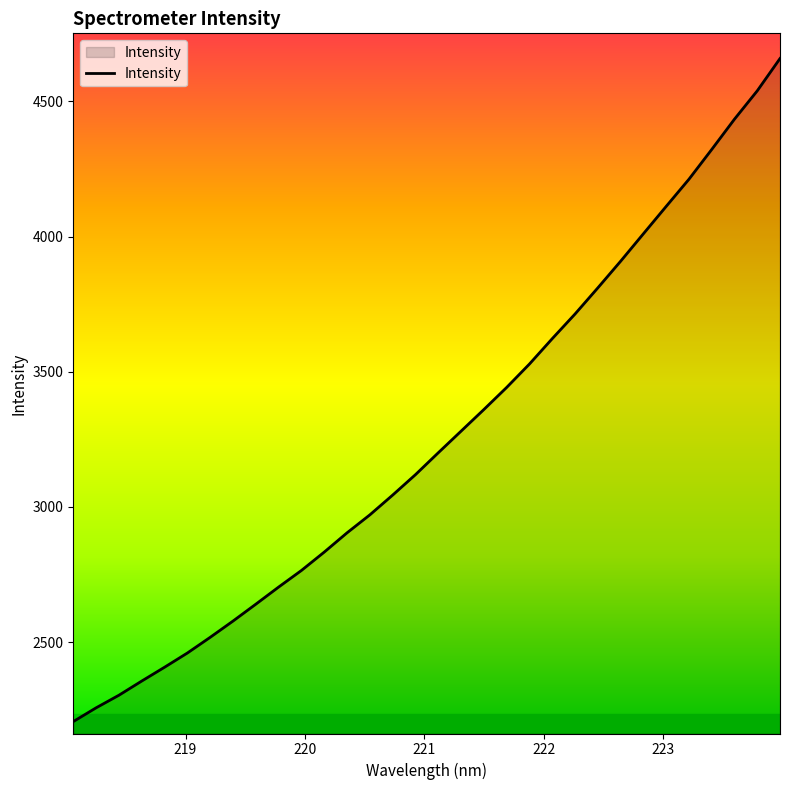

Reading right to left, list all the values displayed in this chart.

4658.4	4538.9	4434.1	4322.0	4211.9	4111.4	4010.2	3908.7	3810.2	3713.6	3622.4	3528.6	3442.1	3360.4	3280.4	3200.5	3119.6	3044.0	2970.9	2904.5	2833.2	2765.3	2703.9	2640.6	2578.1	2518.0	2460.0	2407.4	2356.3	2303.8	2257.2	2206.4